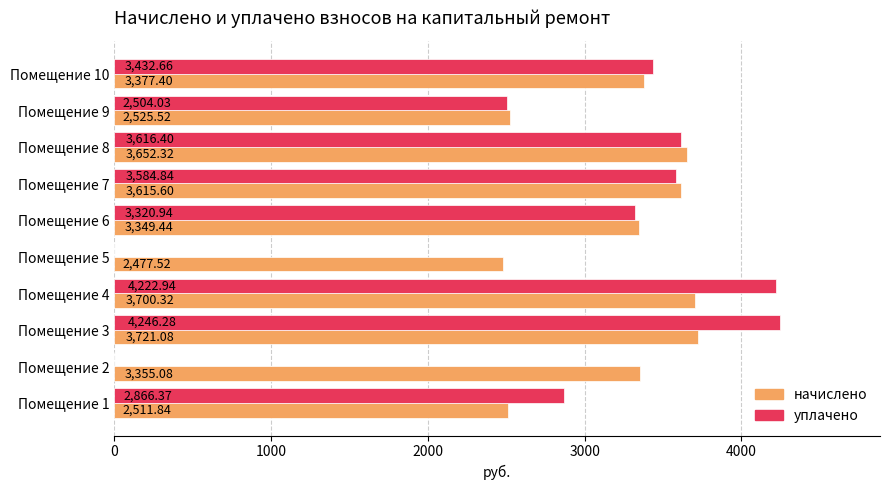

At which category is the sum across all series the highest?

Помещение 3